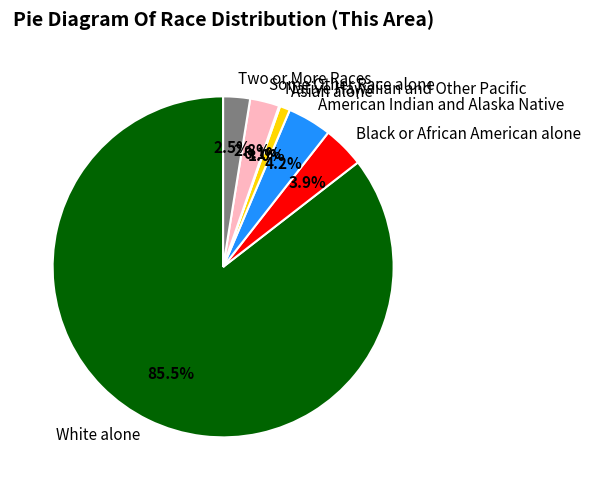

Combined, what portion of the pie is Asian alone and Two or More Races?

3.5%